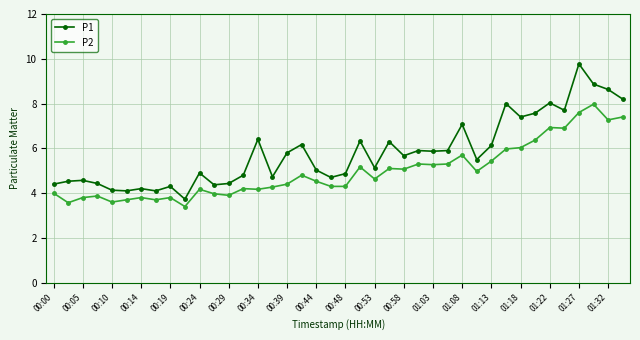

Which series has the largest total across all categories?

P1